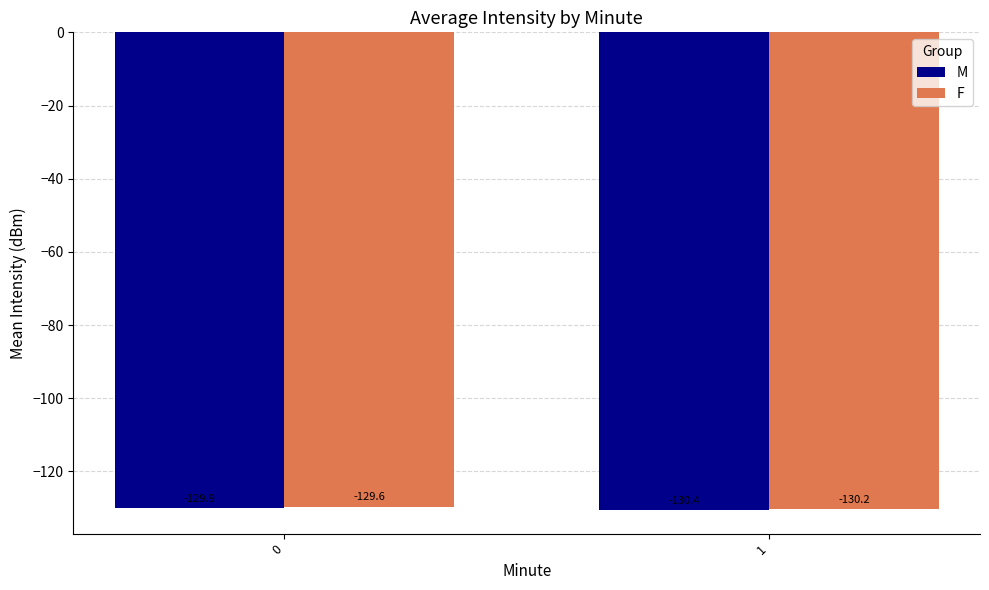

Is the value of M at 0 greater than the value of F at 1?

Yes